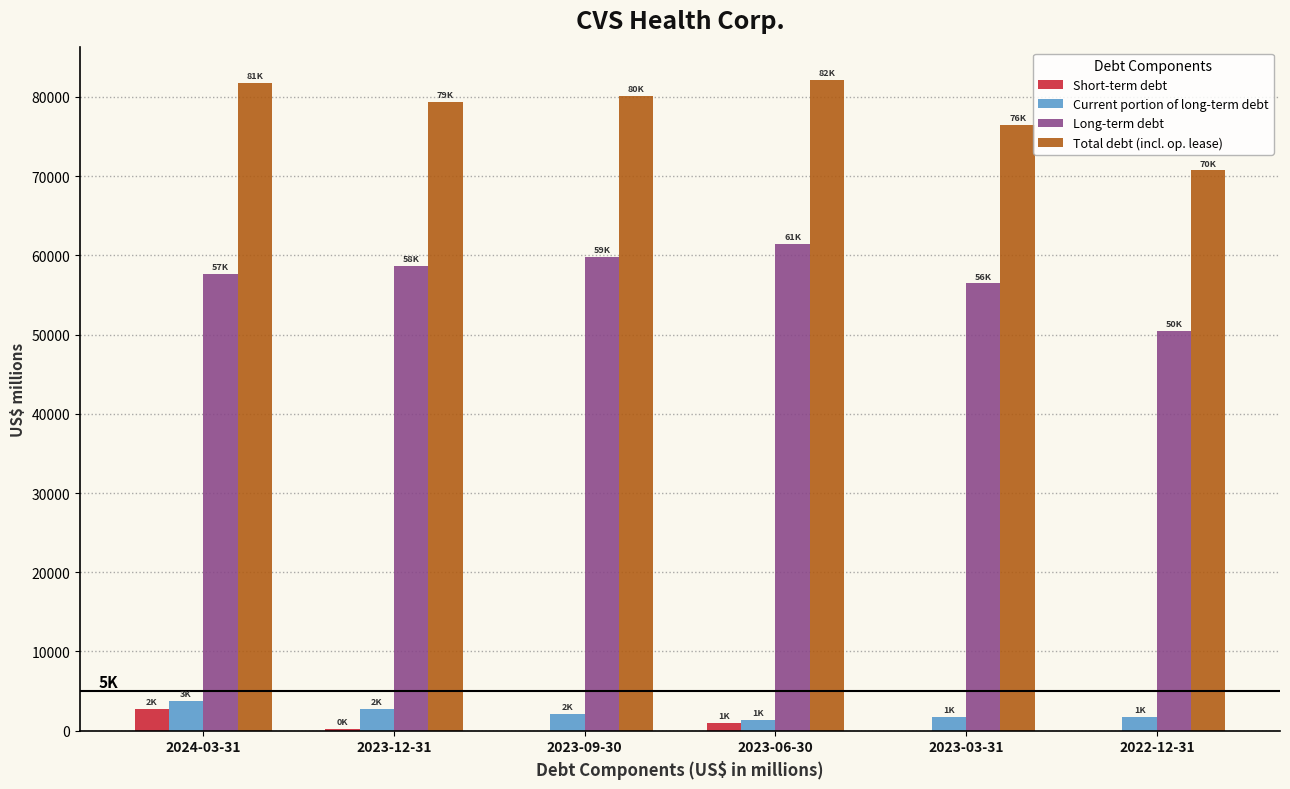

Is the value of Short-term debt at 2023-06-30 greater than the value of Long-term debt at 2022-12-31?

No